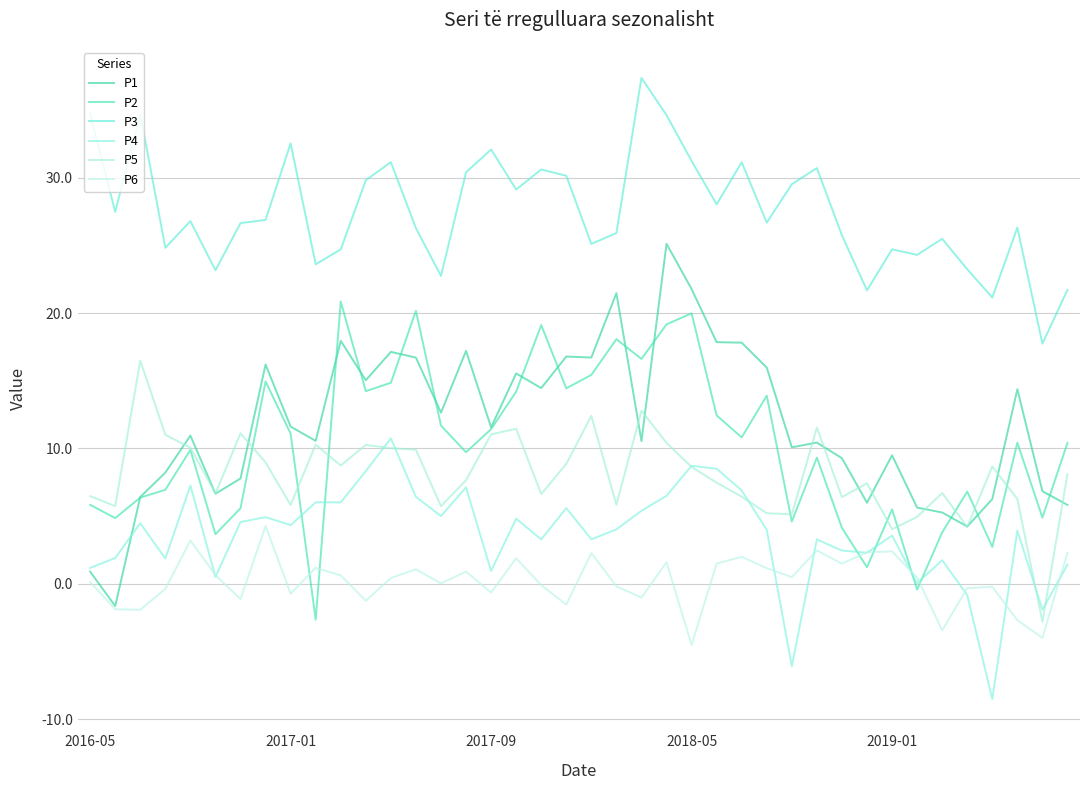

Reading left to right, extract all data points from this chart.

P1: 0.9	-1.6	6.4	8.2	11.0	6.7	7.8	16.2	11.6	10.6	18.0	15.0	17.1	16.7	12.6	17.2	11.6	15.5	14.5	16.8	16.7	21.5	10.5	25.1	21.8	17.9	17.8	16.0	10.1	10.4	9.3	6.0	9.5	5.6	5.3	4.2	6.3	14.4	6.8	5.8
P2: 5.8	4.9	6.4	6.9	9.9	3.7	5.6	15.0	11.1	-2.6	20.9	14.2	14.9	20.2	11.7	9.7	11.4	14.2	19.1	14.4	15.4	18.1	16.6	19.2	20.0	12.4	10.8	13.9	4.6	9.3	4.1	1.2	5.5	-0.4	3.8	6.8	2.7	10.4	4.9	10.4
P3: 34.7	27.5	34.7	24.8	26.8	23.2	26.7	26.9	32.5	23.6	24.7	29.8	31.2	26.3	22.7	30.4	32.1	29.1	30.6	30.1	25.1	25.9	37.4	34.6	31.2	28.0	31.1	26.7	29.5	30.7	25.7	21.7	24.7	24.3	25.5	23.2	21.1	26.3	17.7	21.7
P4: 1.2	1.9	4.5	1.9	7.3	0.5	4.6	4.9	4.3	6.0	6.0	8.3	10.8	6.4	5.0	7.1	0.9	4.8	3.3	5.6	3.3	4.0	5.4	6.5	8.7	8.5	6.9	4.0	-6.1	3.3	2.5	2.3	3.6	0.0	1.7	-0.8	-8.5	3.9	-1.9	1.4
P5: 6.5	5.7	16.5	11.0	10.1	6.7	11.1	9.0	5.8	10.3	8.7	10.3	10.0	9.9	5.7	7.7	11.0	11.5	6.6	8.9	12.4	5.8	12.8	10.4	8.6	7.5	6.4	5.2	5.1	11.5	6.4	7.4	4.0	4.9	6.7	4.2	8.7	6.3	-2.8	8.1
P6: 0.1	-1.9	-1.9	-0.4	3.2	0.6	-1.1	4.3	-0.7	1.2	0.6	-1.3	0.4	1.1	0.0	0.9	-0.6	1.9	-0.1	-1.5	2.3	-0.2	-1.0	1.6	-4.5	1.5	2.0	1.2	0.5	2.5	1.5	2.3	2.4	0.5	-3.4	-0.3	-0.2	-2.7	-4.0	2.3